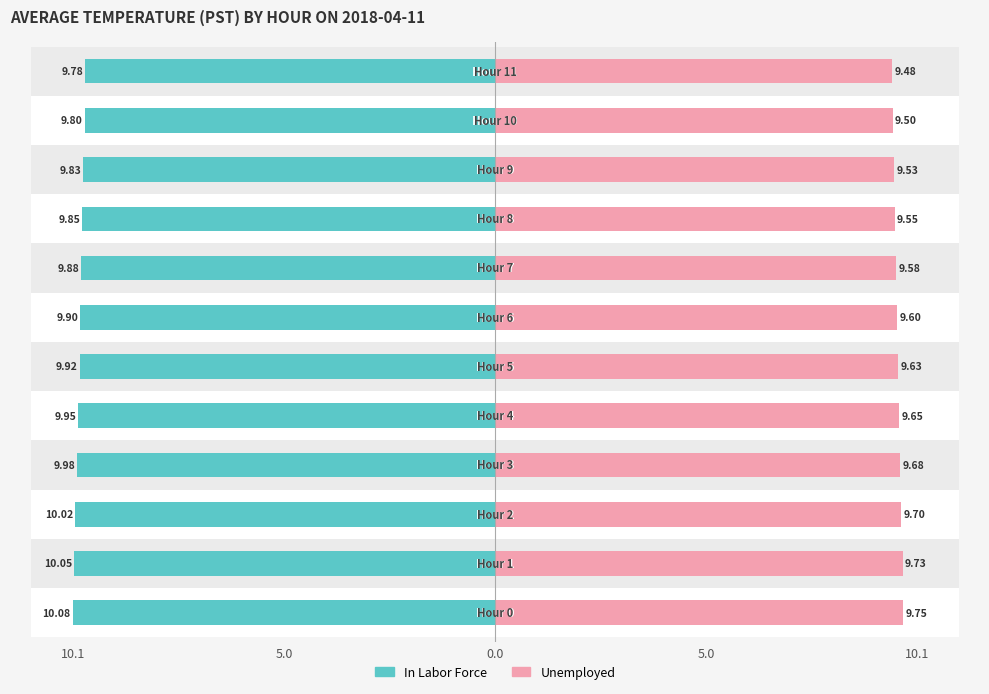

How many Unemployed values are between 9 and 10?

12